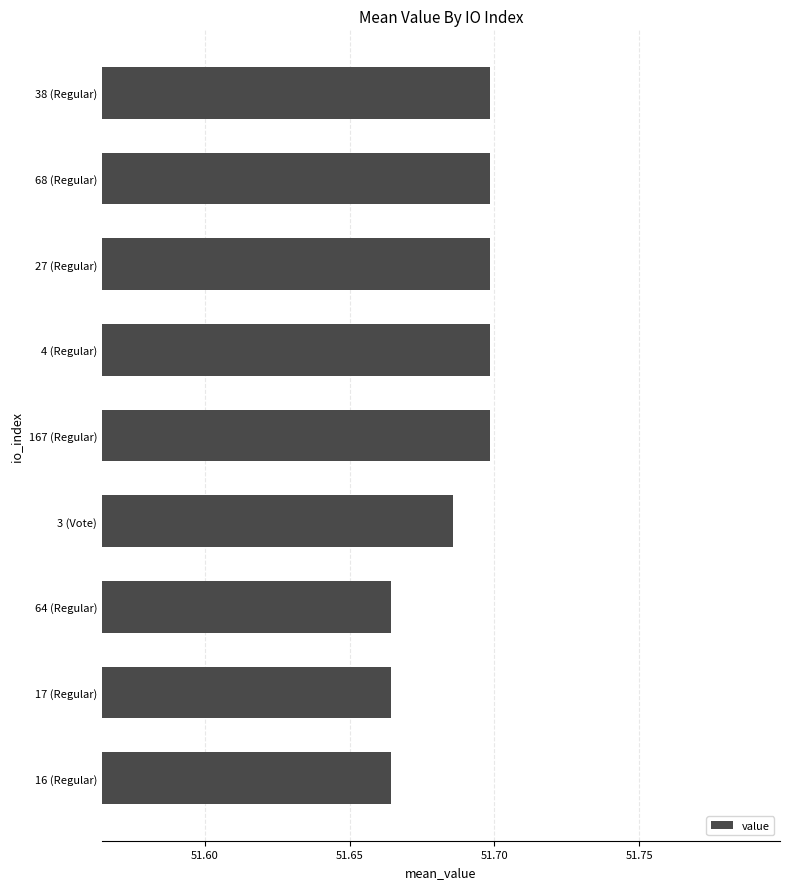

The chart shows a value of 31.6 at 27 (Regular). True or false?

False